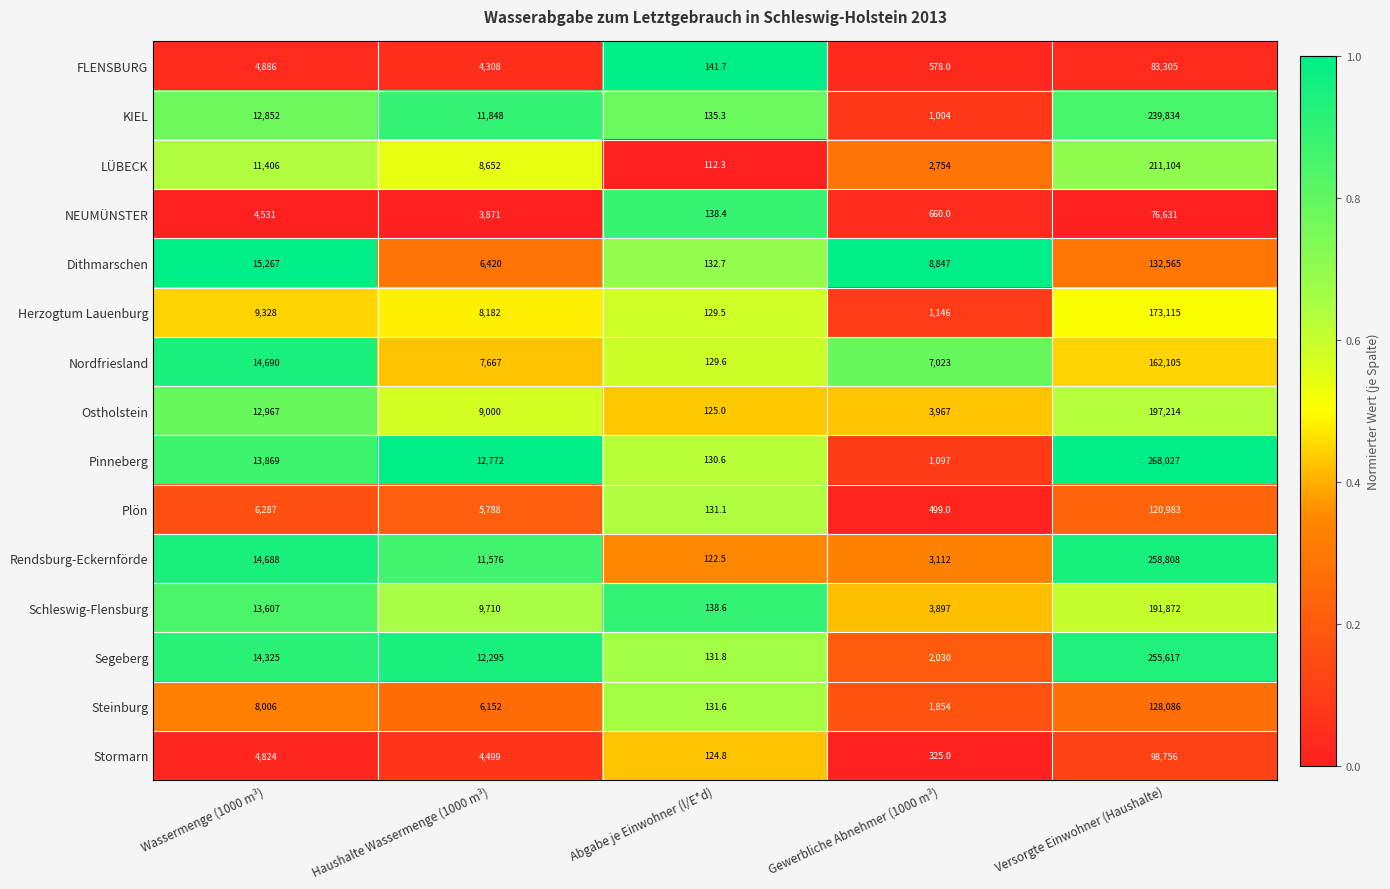

What is the difference between the Nordfriesland values at Gewerbliche Abnehmer (1000 m³) and Versorgte Einwohner (Haushalte)?

155082.0